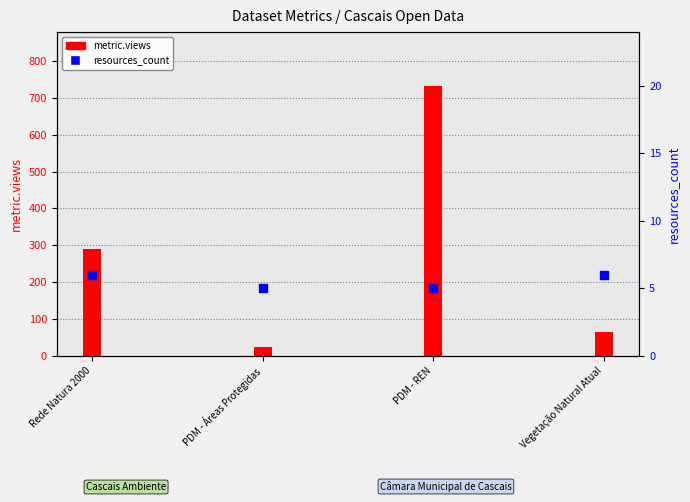

What is the total value across all series at PDM - REN?

737